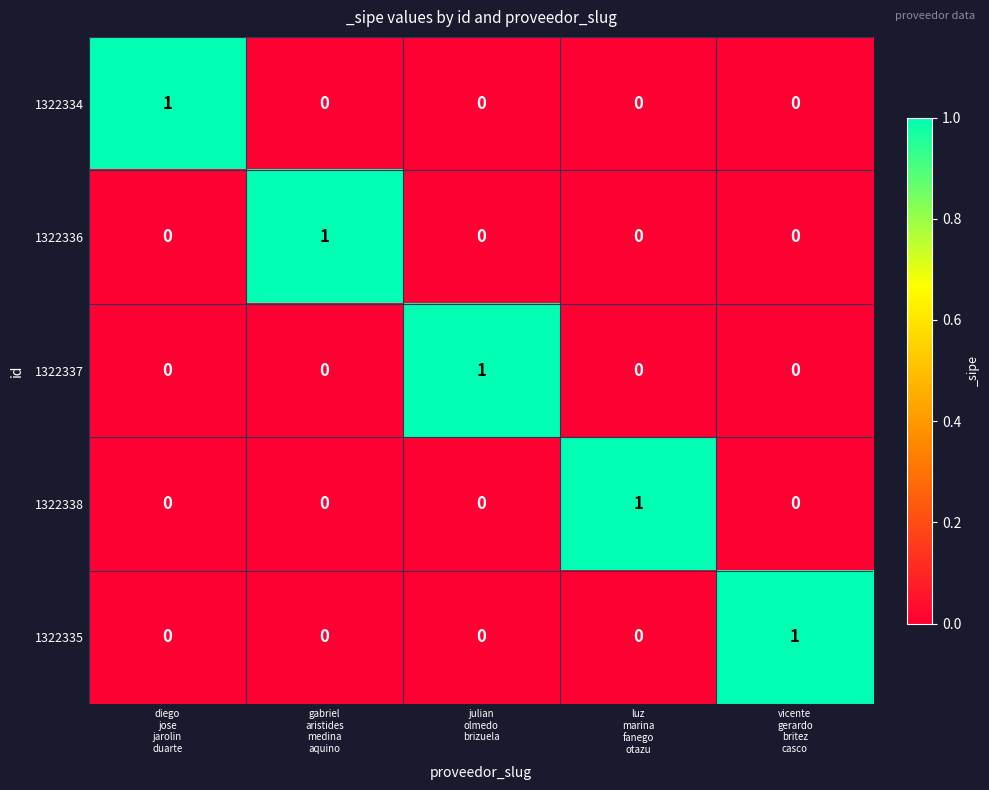

How many 1322336 values are between 0 and 1?

5